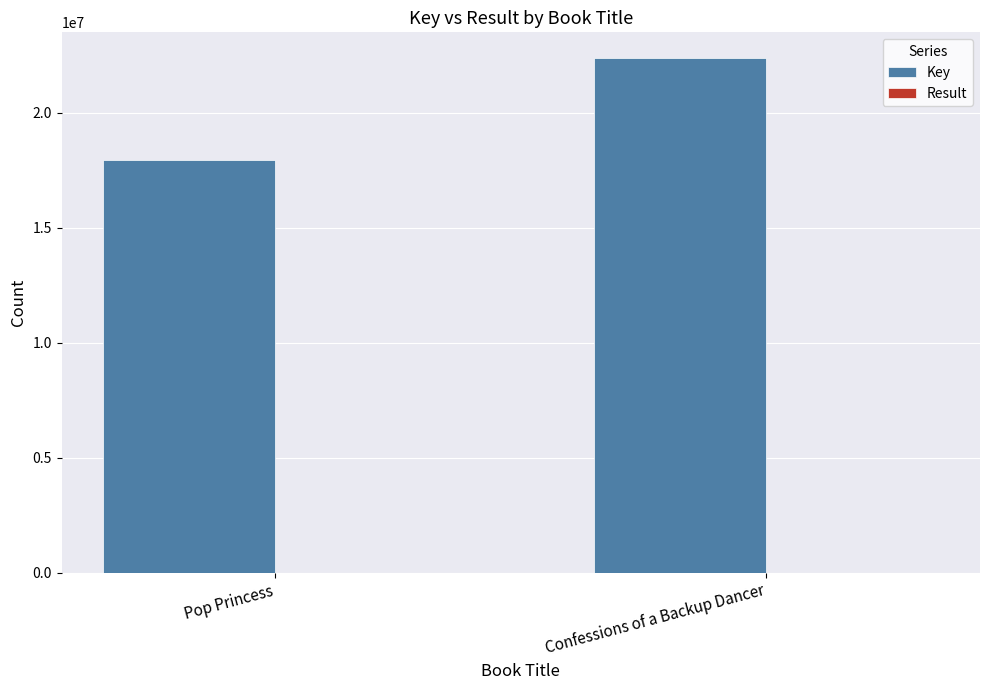

Between Pop Princess and Confessions of a Backup Dancer, which series saw the biggest shift?

Key